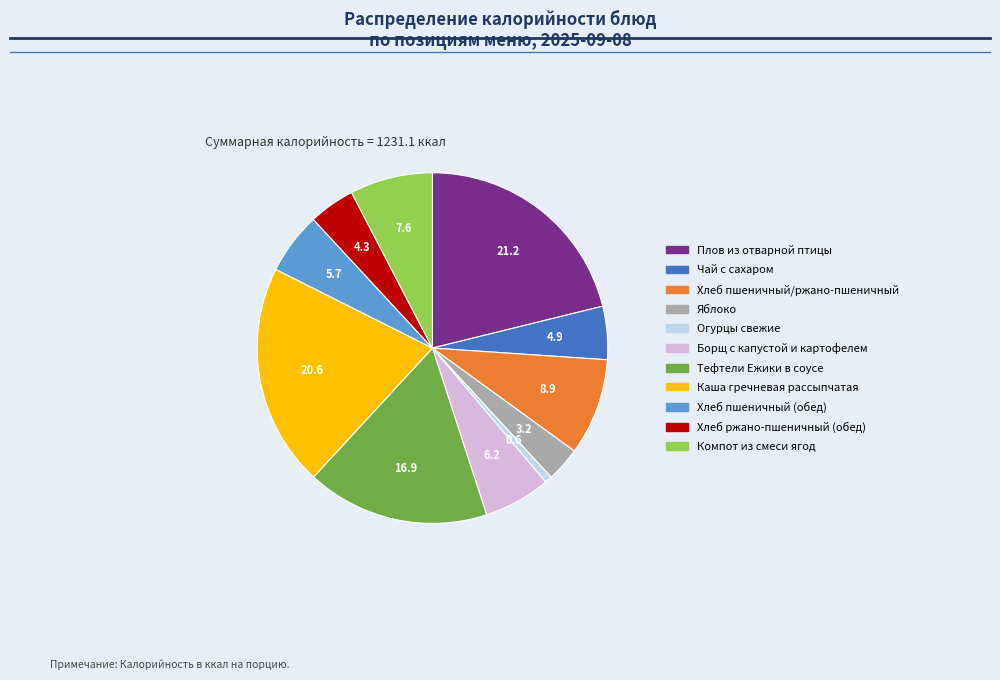

Is the sum of Каша гречневая рассыпчатая and Компот из смеси ягод greater than half?

No